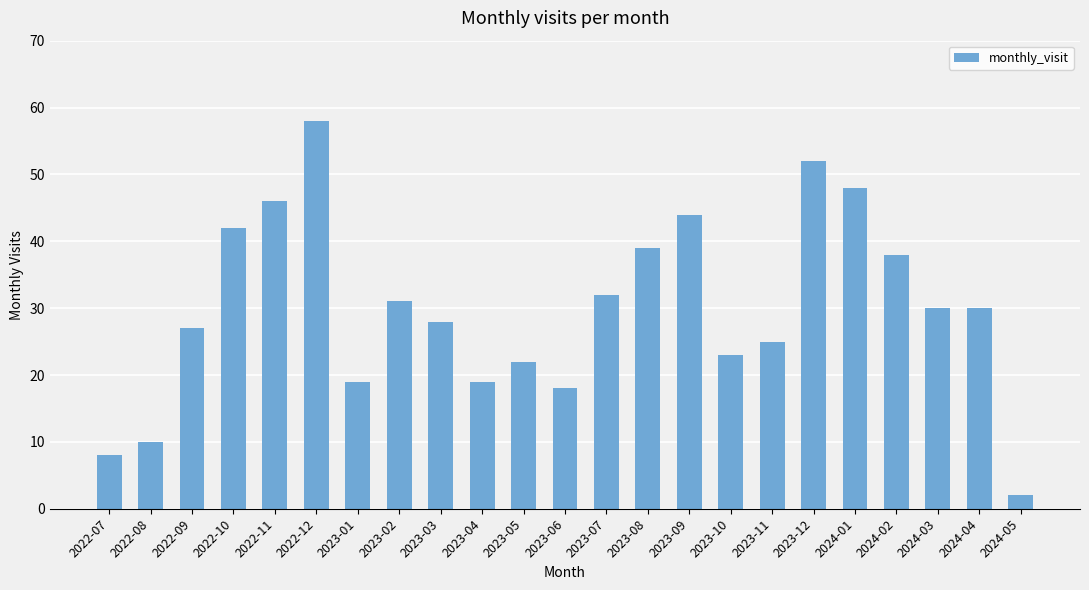

How many categories are shown in the chart?

23